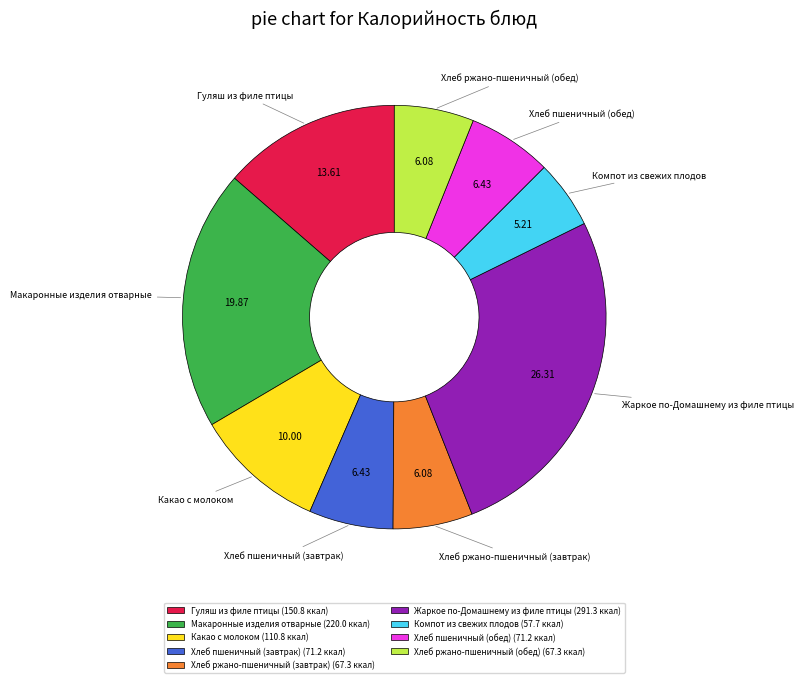

Combined, do Хлеб ржано-пшеничный (завтрак) (67.3 ккал) and Гуляш из филе птицы (150.8 ккал) account for over 50%?

No